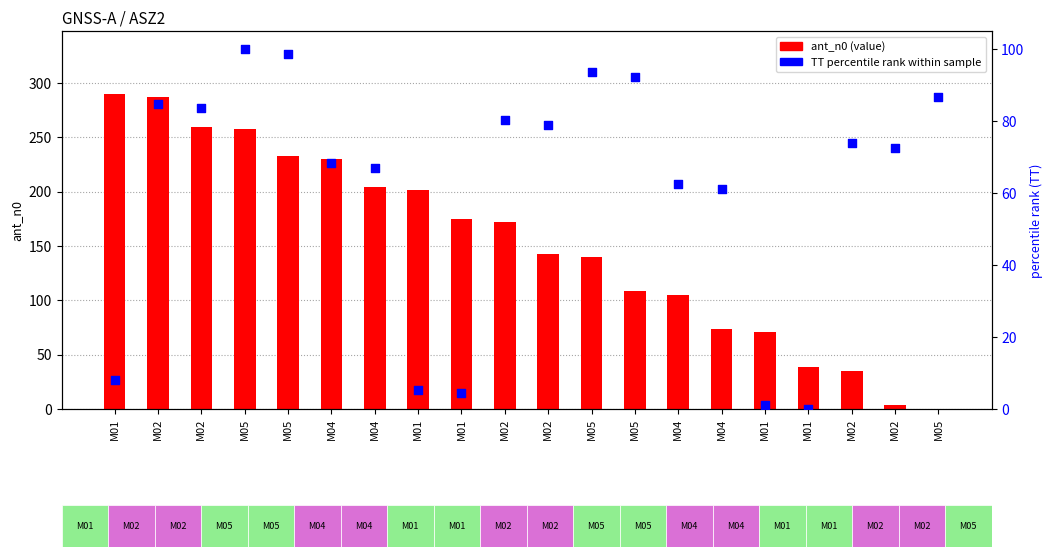

Which series has the largest total across all categories?

ant_n0